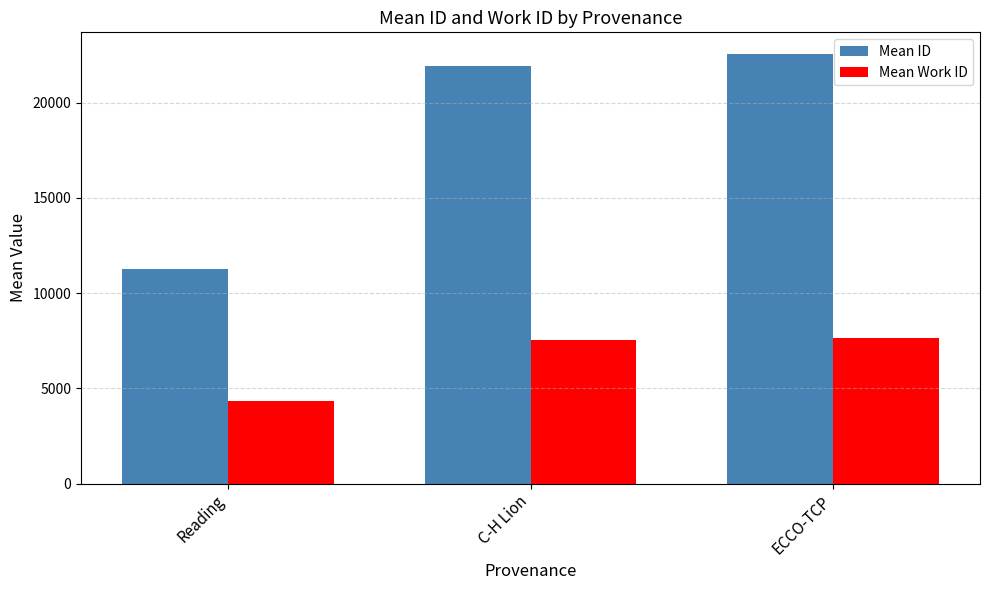

True or false: Mean ID has a value of 21930.8 at C-H Lion.

True